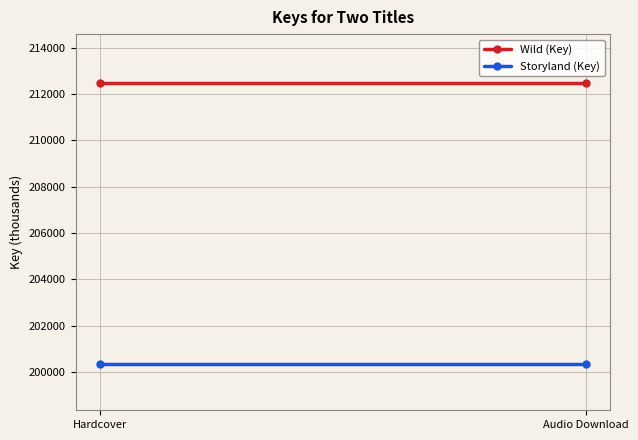

What is the sum of the Storyland (Key) values at Audio Download and Hardcover?

400692926